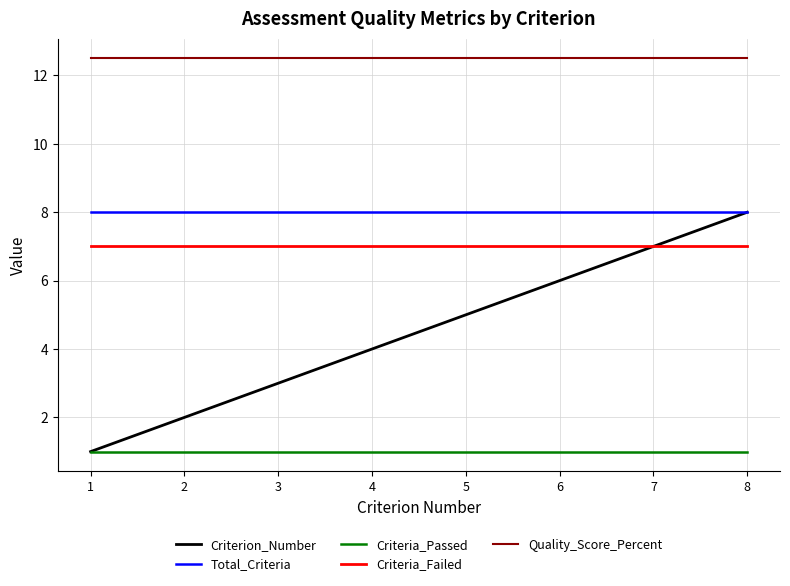

Is the value of Criterion_Number at 3 greater than the value of Criteria_Failed at 8?

No